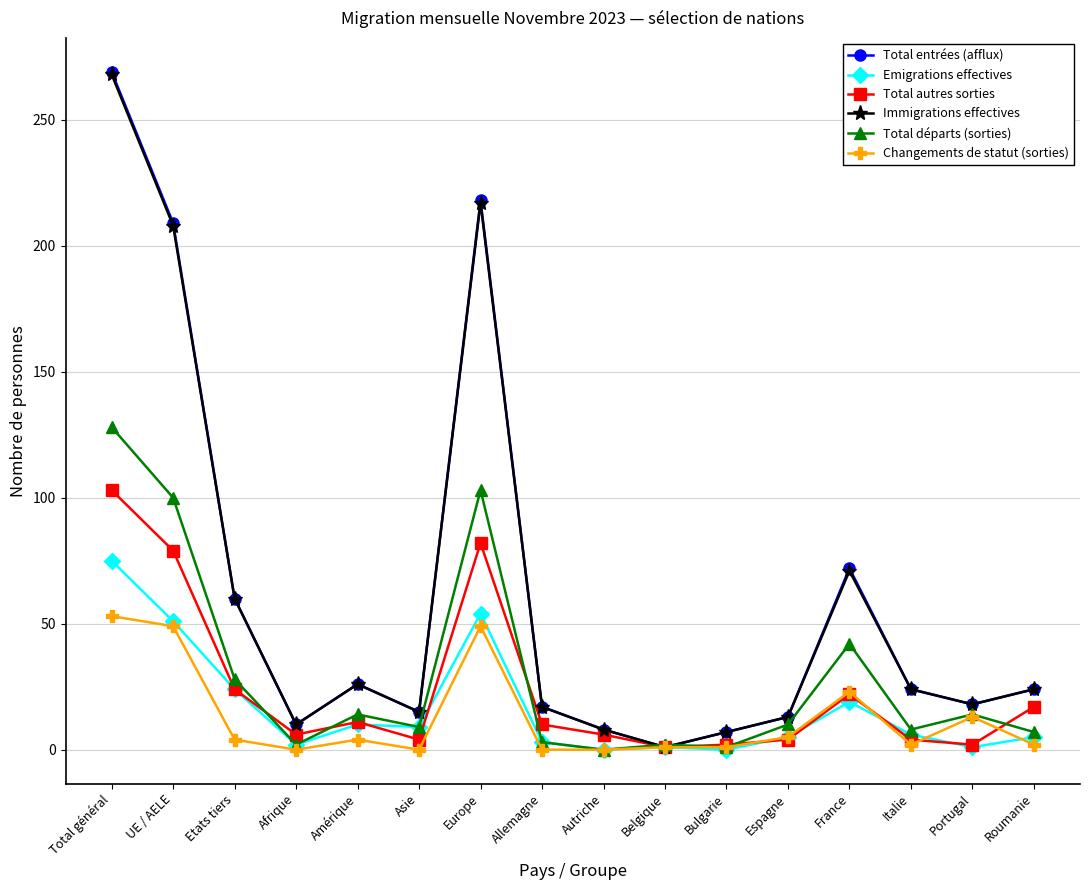

What is the difference between the maximum and minimum values in the Changements de statut (sorties) series?

53